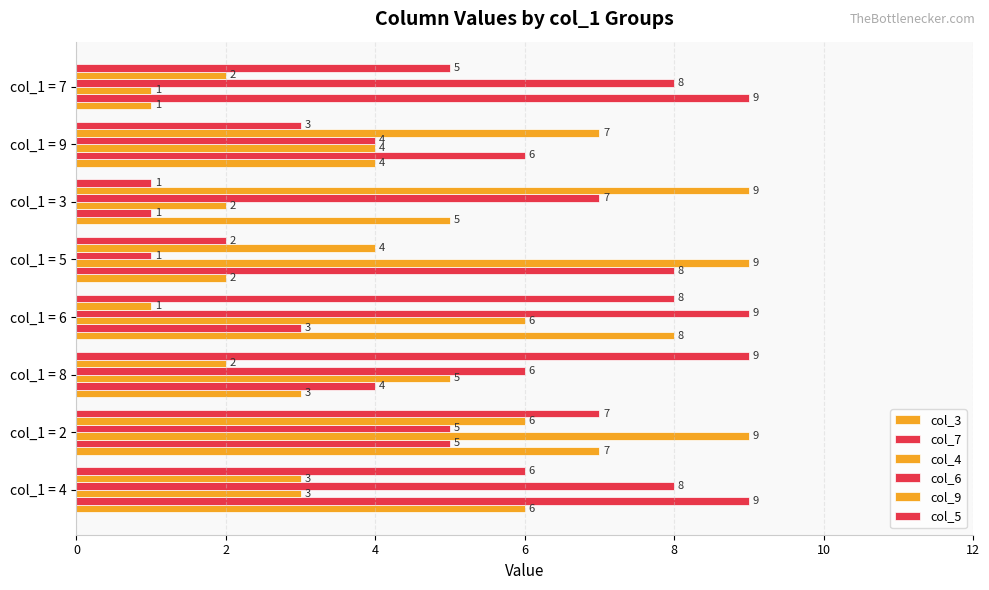

How many data points in col_3 are less than 5?

4